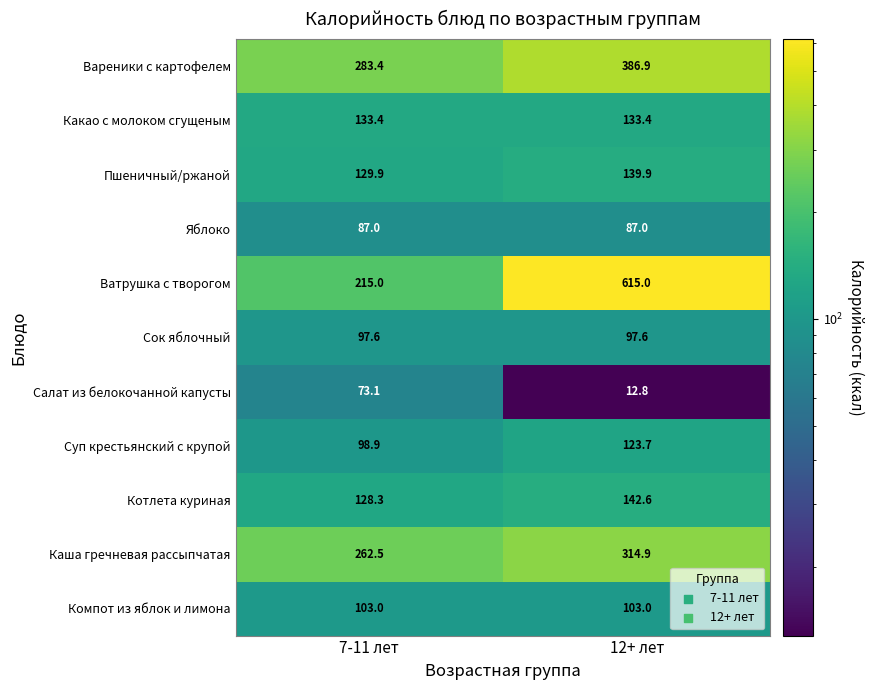

What is the average value of the Компот из яблок и лимона series?

103.0